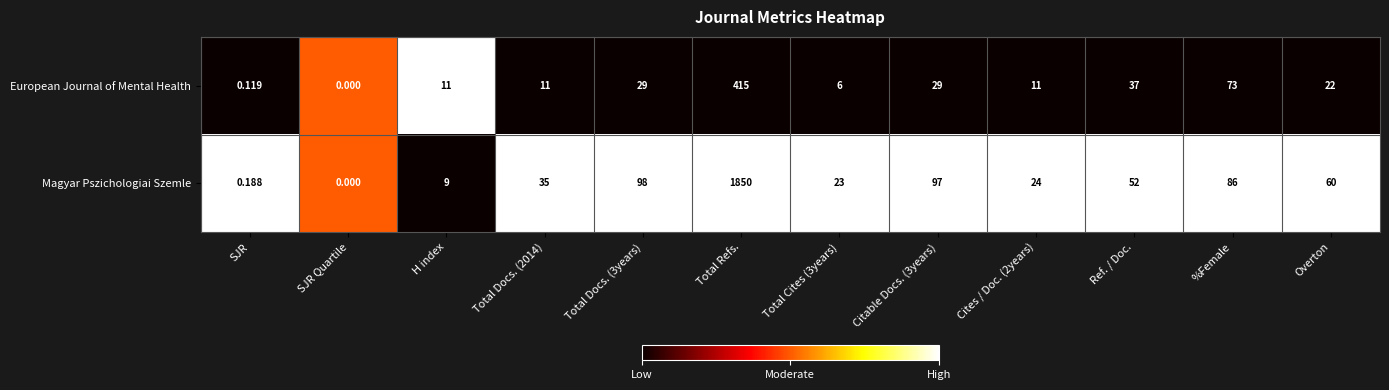

Which series has the largest range (max minus min)?

Magyar Pszichologiai Szemle